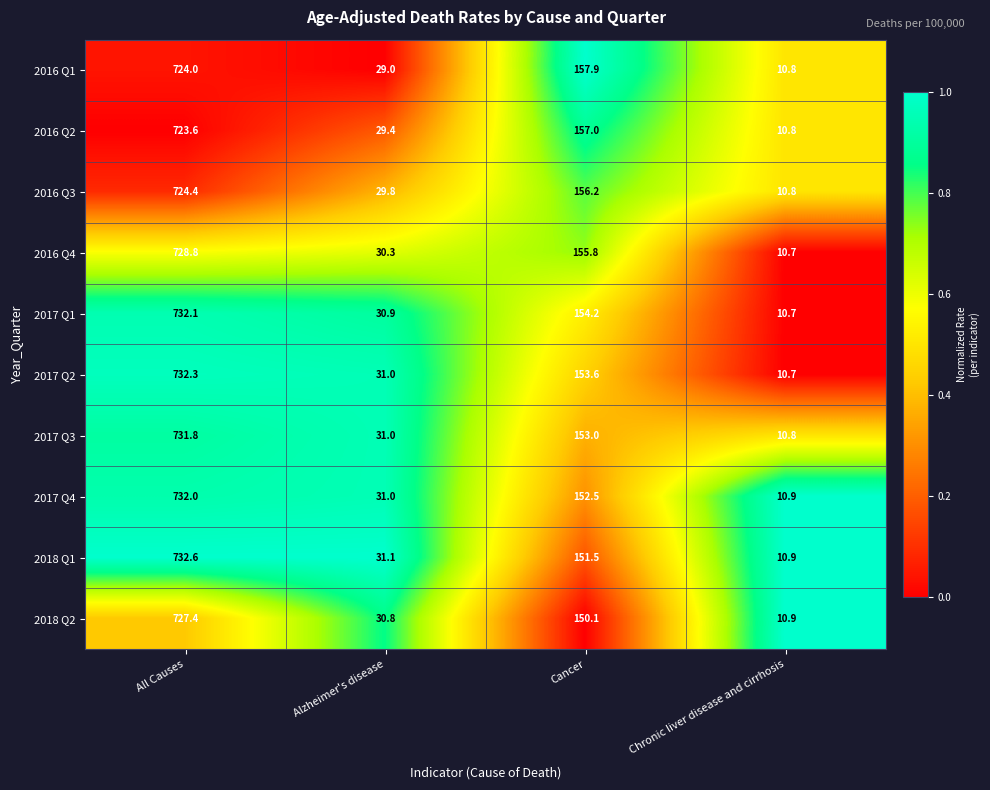

At which category is the sum across all series the highest?

All Causes